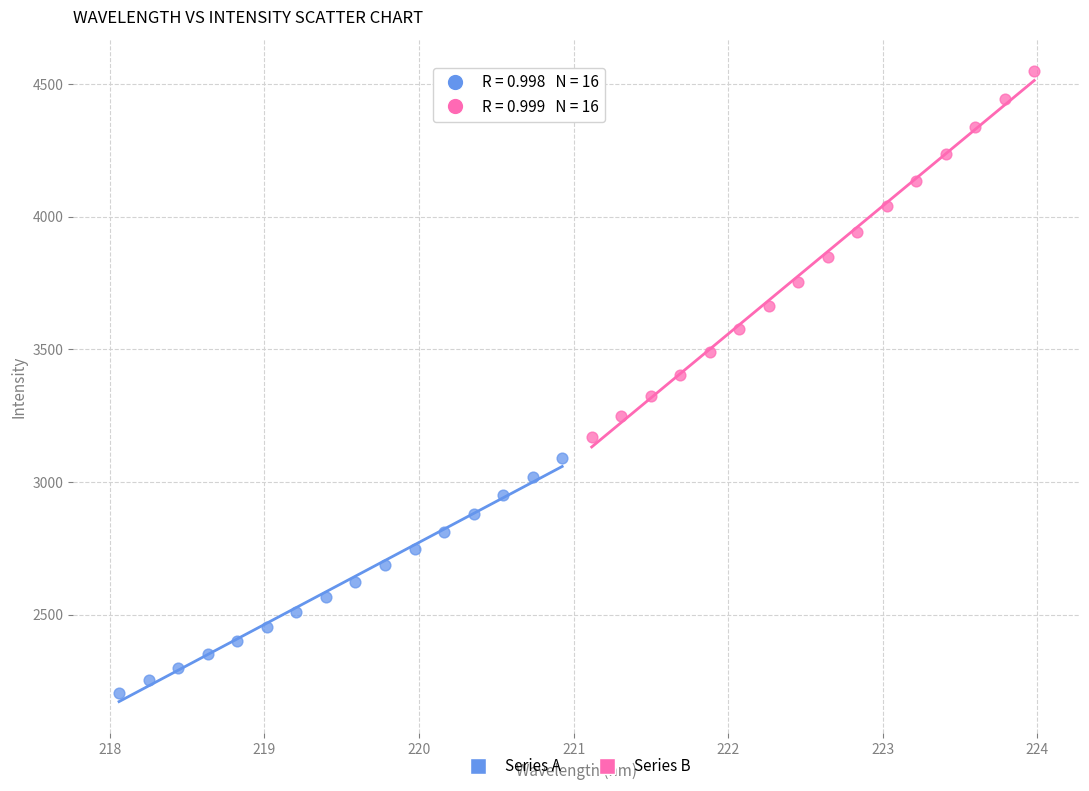

Which series reaches the maximum Y coordinate?

Series B